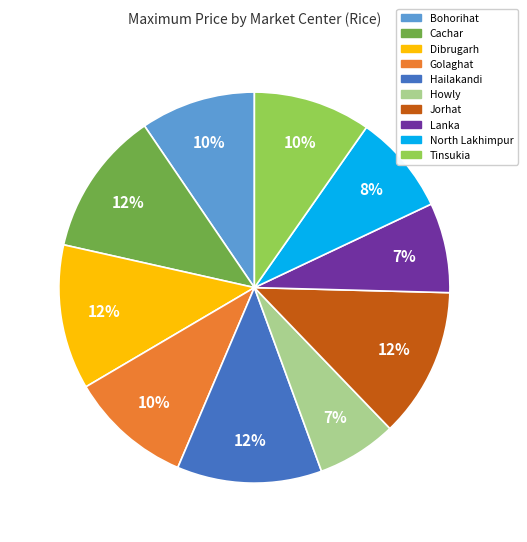

Which has a higher value, Lanka or Dibrugarh?

Dibrugarh